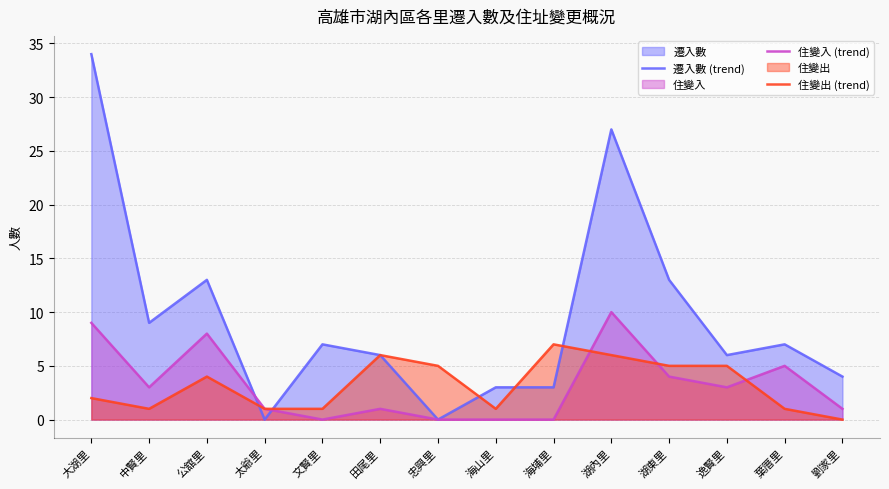

What is the sum of all 住變出 (trend) values?

45